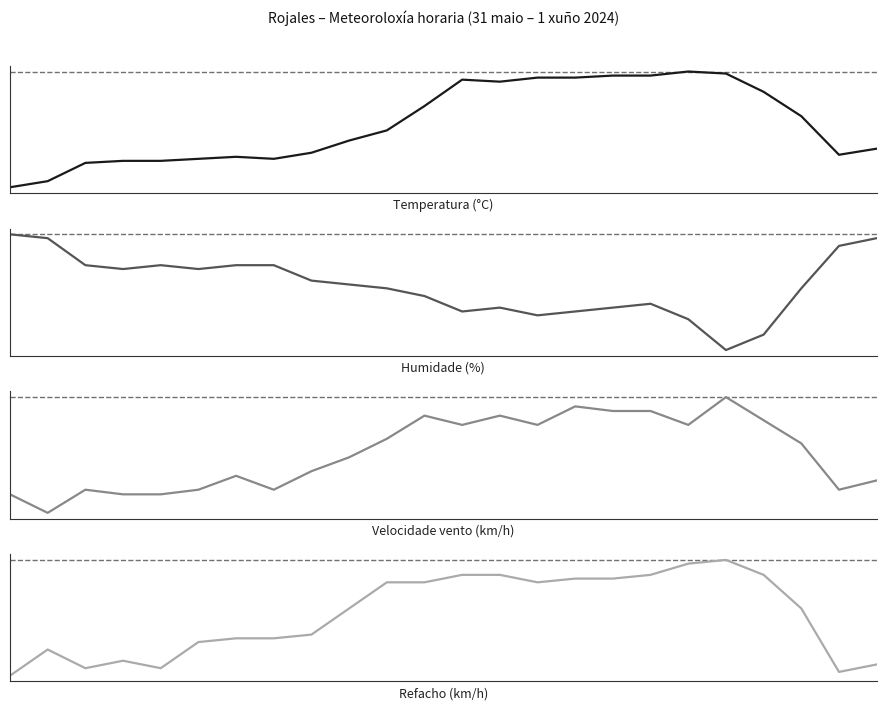

What are all the series names shown in the legend?

Temperatura (°C), Humidade (%), Velocidade vento (km/h), Refacho (km/h)